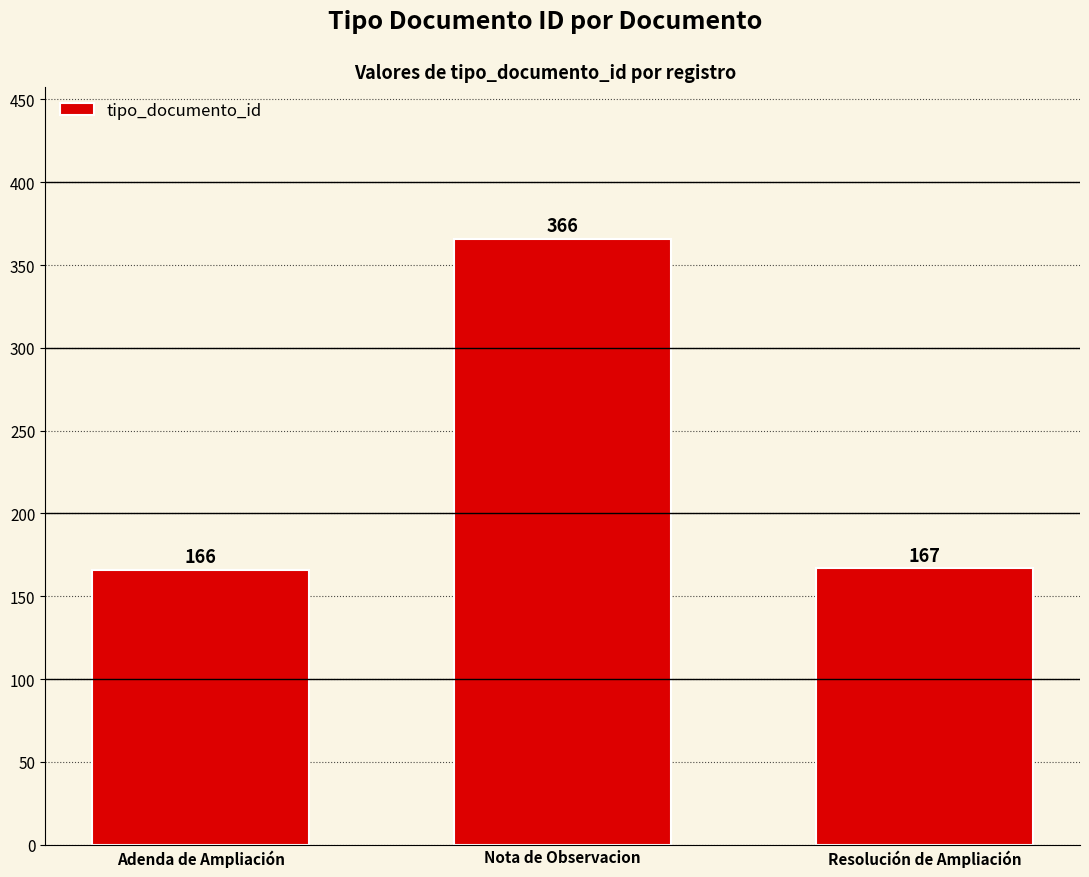

Does the chart contain stacked bars?

No